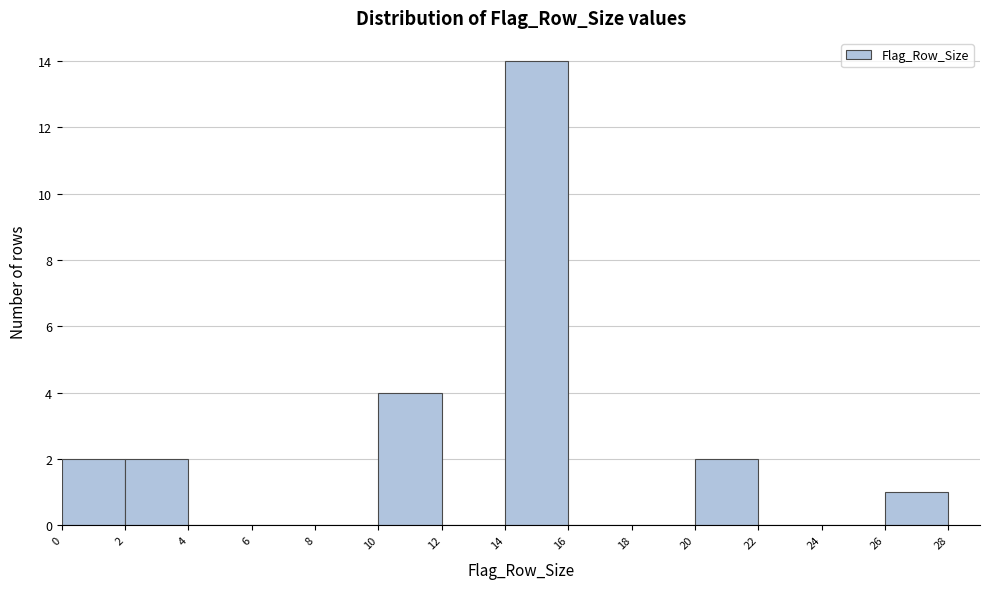

How tall is the bar that spans 0 to 2 on the x-axis? The values are not printed on the chart, so give them approximately, as read against the axis.

2